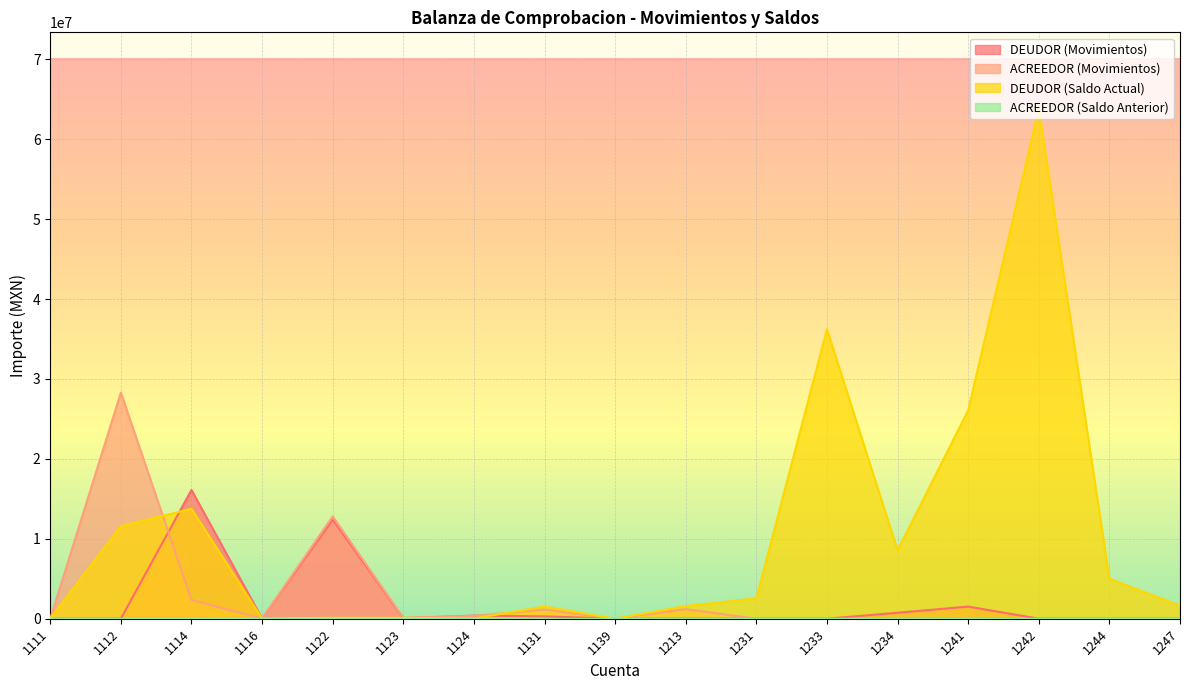

What is the sum of all ACREEDOR (Movimientos) values?

46298022.7